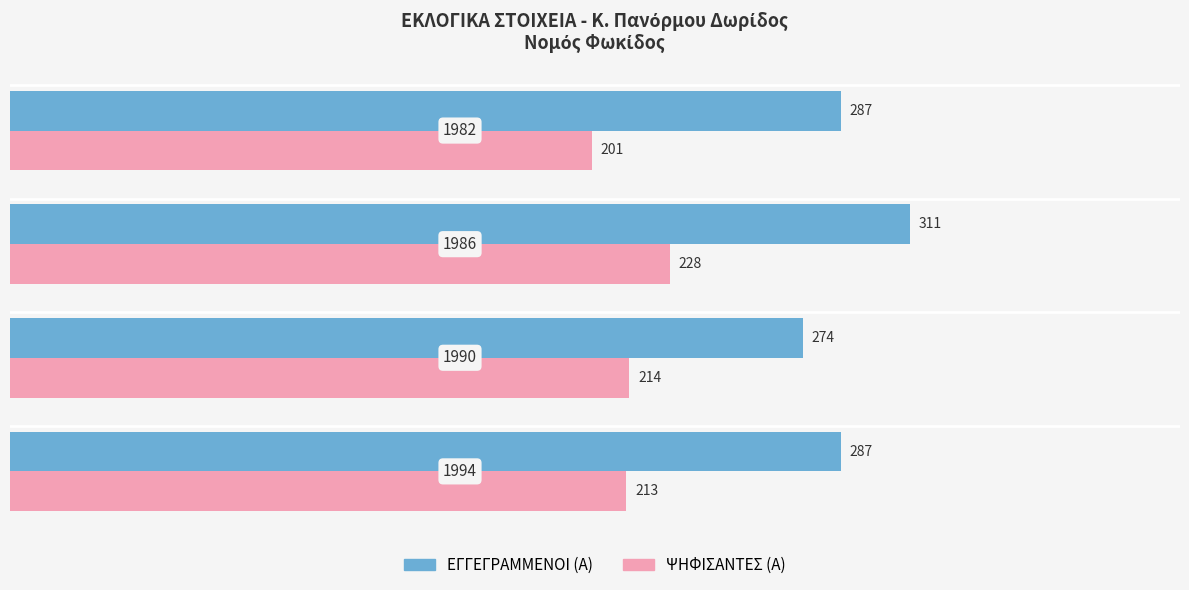

How many ΕΓΓΕΓΡΑΜΜΕΝΟΙ (Α) values are between 287 and 311?

3